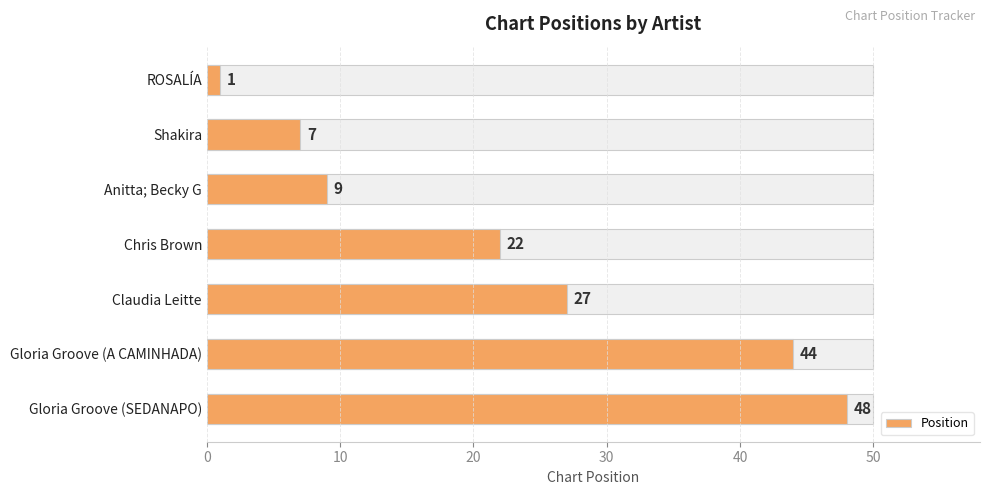

The chart shows a value of 66 at Gloria Groove (A CAMINHADA). True or false?

False